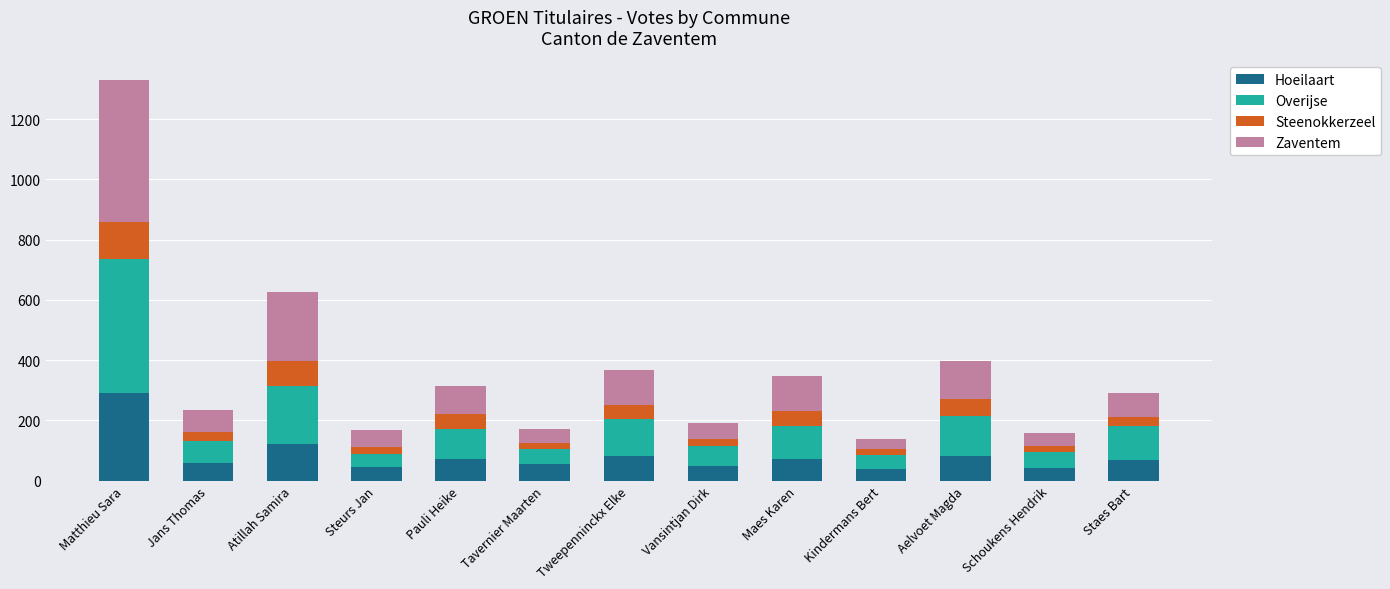

At which category is the sum across all series the highest?

Matthieu Sara